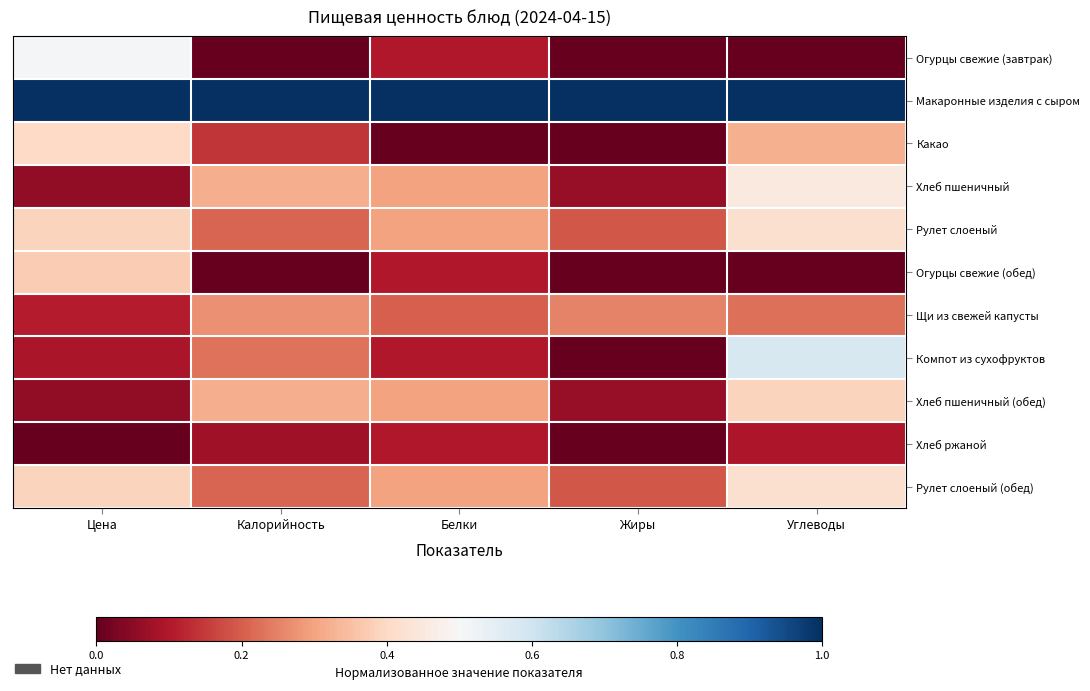

Reading left to right, extract all data points from this chart.

Огурцы свежие (завтрак): Цена=0.5	Калорийность=0.0	Белки=0.1	Жиры=0.0	Углеводы=0.0
Макаронные изделия с сыром: Цена=1.0	Калорийность=1.0	Белки=1.0	Жиры=1.0	Углеводы=1.0
Какао: Цена=0.4	Калорийность=0.1	Белки=0.0	Жиры=0.0	Углеводы=0.3
Хлеб пшеничный: Цена=0.1	Калорийность=0.3	Белки=0.3	Жиры=0.1	Углеводы=0.5
Рулет слоеный: Цена=0.4	Калорийность=0.2	Белки=0.3	Жиры=0.2	Углеводы=0.4
Огурцы свежие (обед): Цена=0.4	Калорийность=0.0	Белки=0.1	Жиры=0.0	Углеводы=0.0
Щи из свежей капусты: Цена=0.1	Калорийность=0.3	Белки=0.2	Жиры=0.2	Углеводы=0.2
Компот из сухофруктов: Цена=0.1	Калорийность=0.2	Белки=0.1	Жиры=0.0	Углеводы=0.6
Хлеб пшеничный (обед): Цена=0.1	Калорийность=0.3	Белки=0.3	Жиры=0.1	Углеводы=0.4
Хлеб ржаной: Цена=0.0	Калорийность=0.1	Белки=0.1	Жиры=0.0	Углеводы=0.1
Рулет слоеный (обед): Цена=0.4	Калорийность=0.2	Белки=0.3	Жиры=0.2	Углеводы=0.4